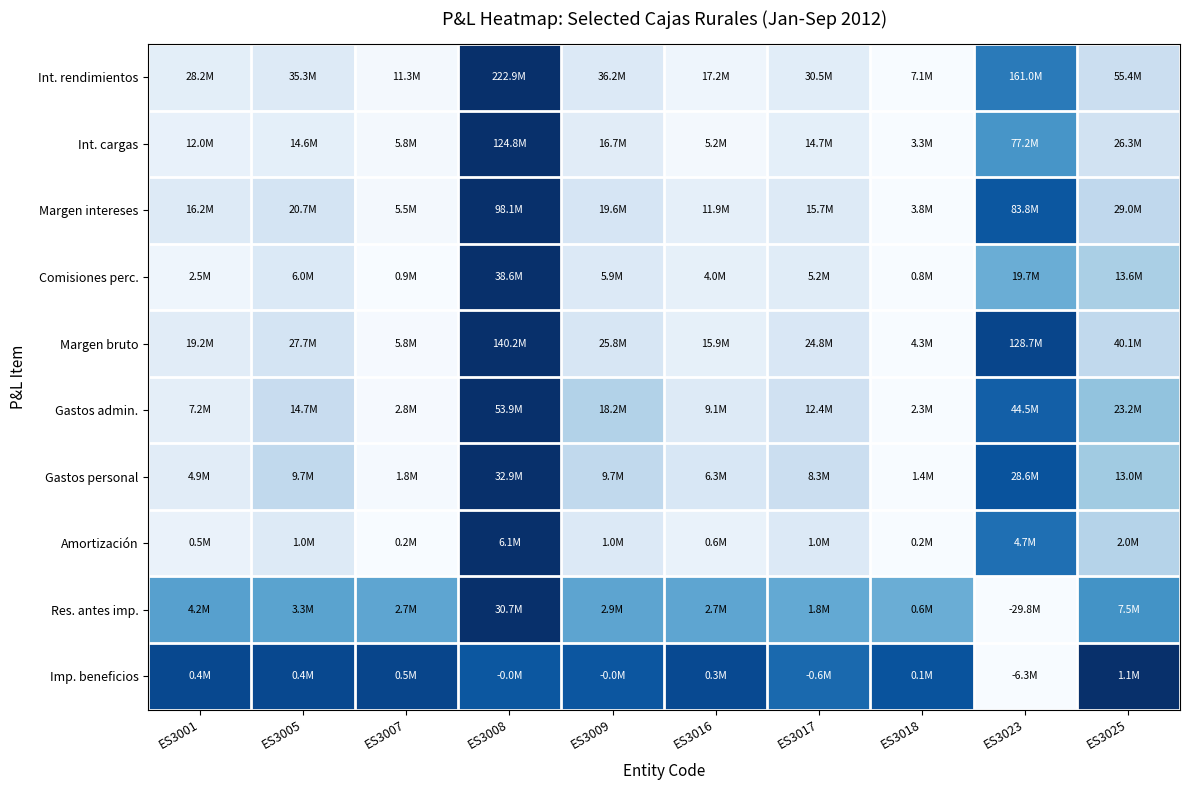

Which series has the widest spread of values?

Int. rendimientos